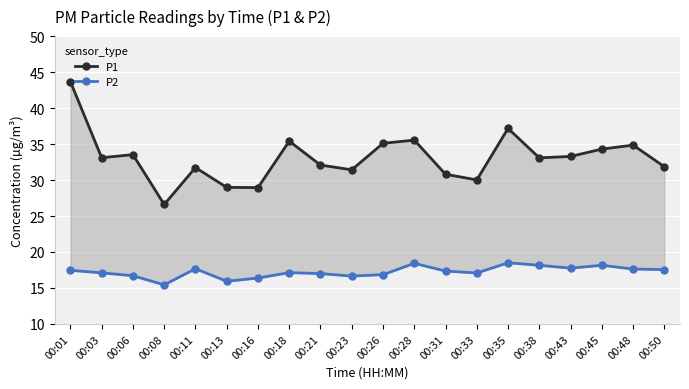

Which category has the highest value across all series?

00:01